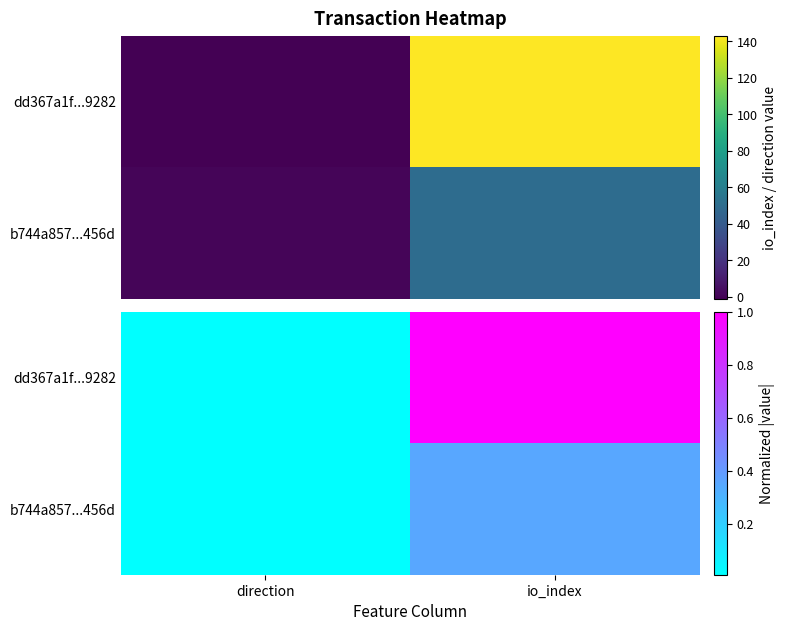

What is the difference between the highest and lowest values at io_index?

0.7